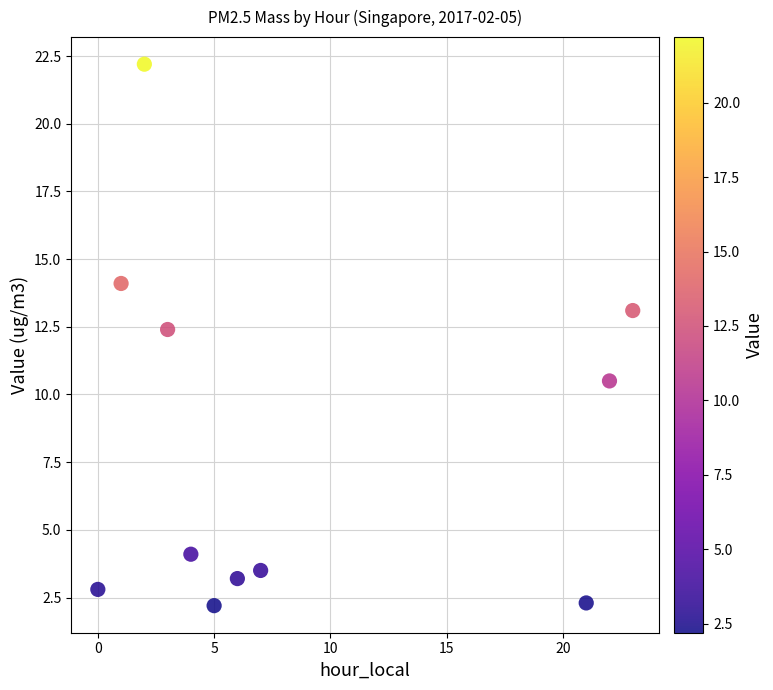

What Y value in the scatter plot is closest to 12?

12.4